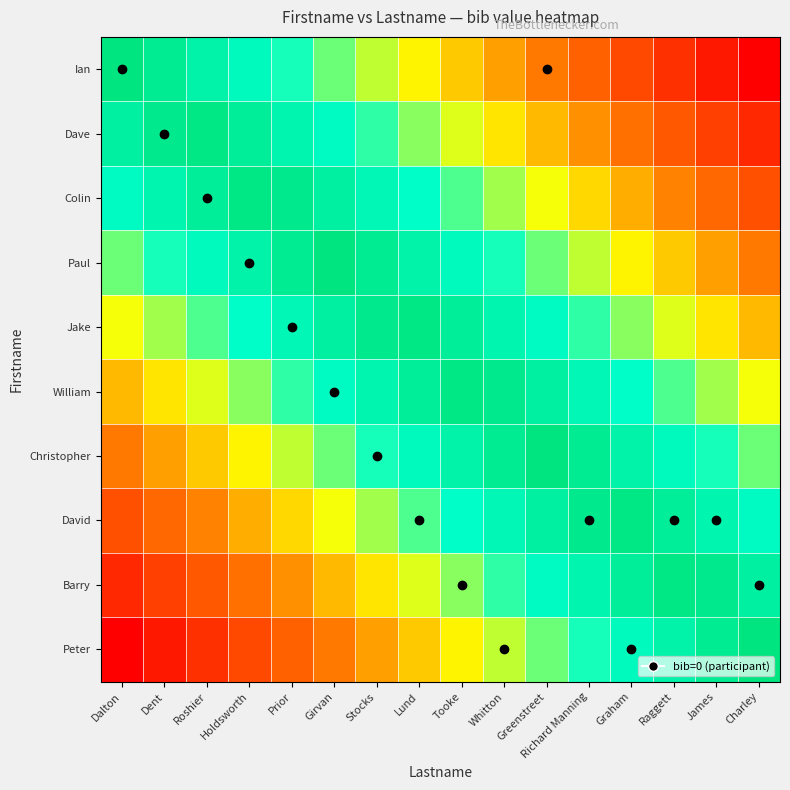

At how many categories does at least one series exceed 0?

16